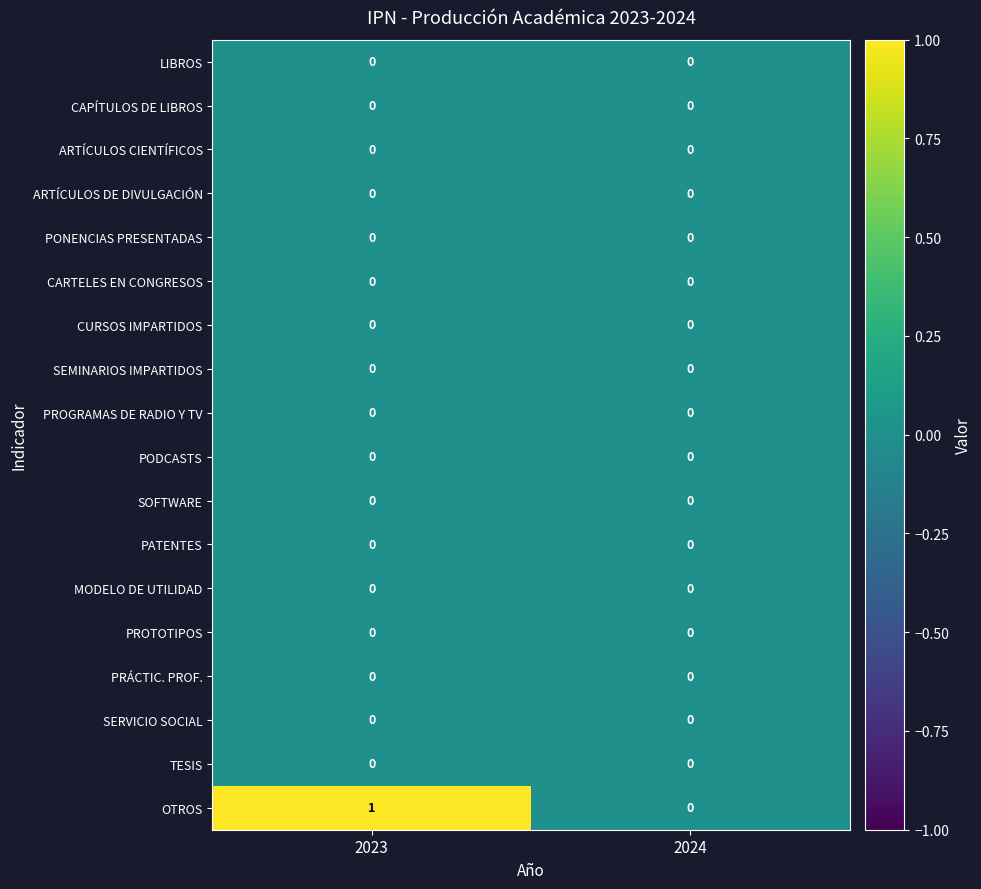

How many distinct data groups are displayed?

18